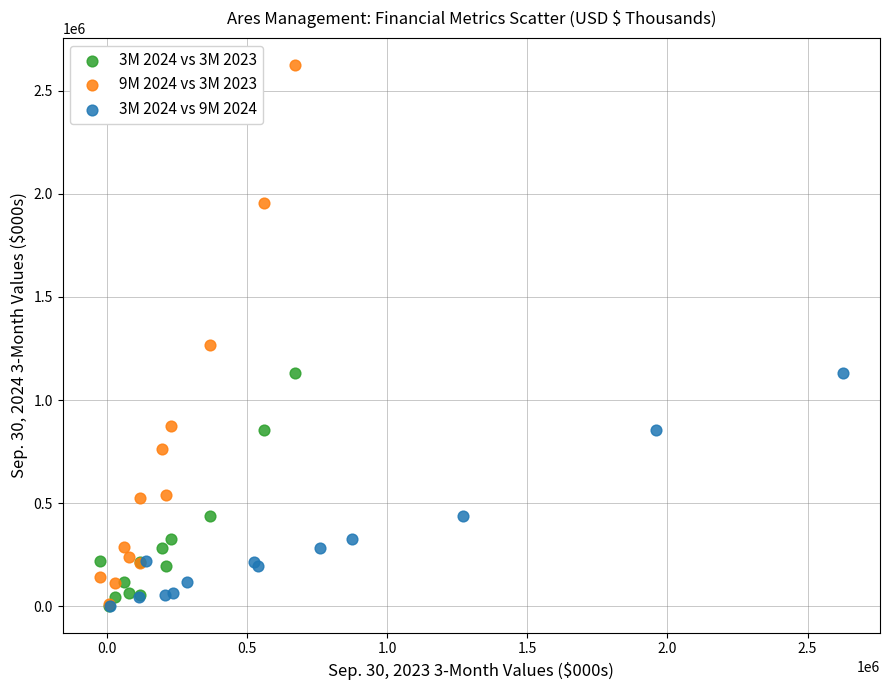

What are all the series names shown in the legend?

3M 2024 vs 3M 2023, 9M 2024 vs 3M 2023, 3M 2024 vs 9M 2024